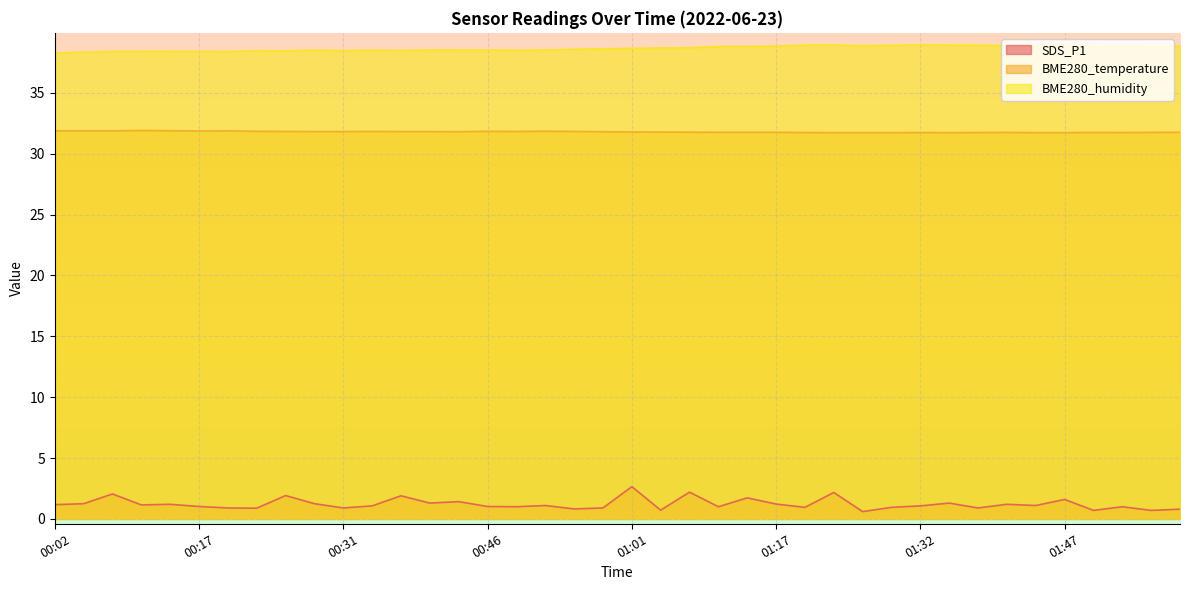

At which category is the sum across all series the highest?

01:01